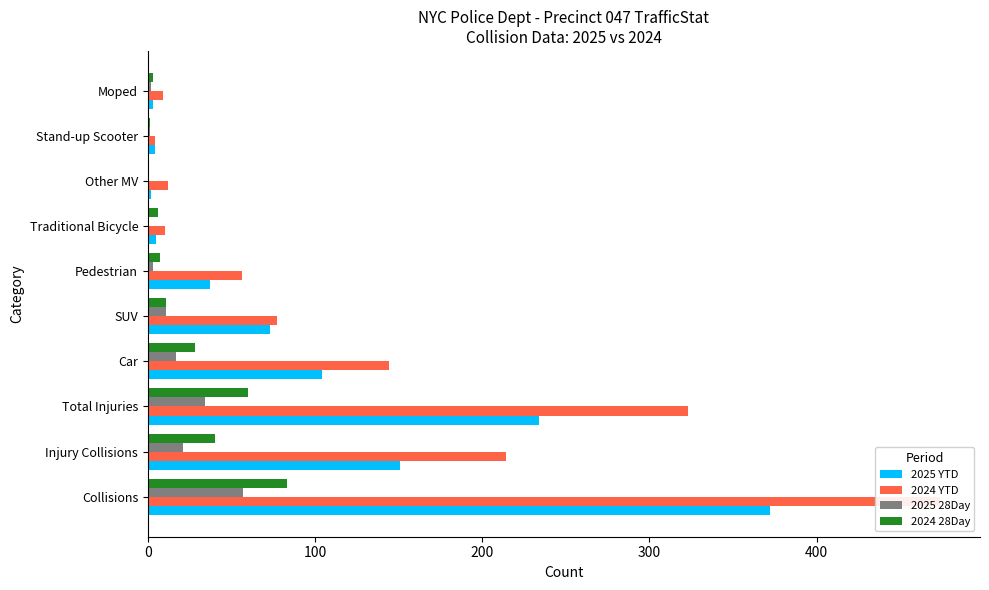

What are all the series names shown in the legend?

2025 YTD, 2024 YTD, 2025 28Day, 2024 28Day